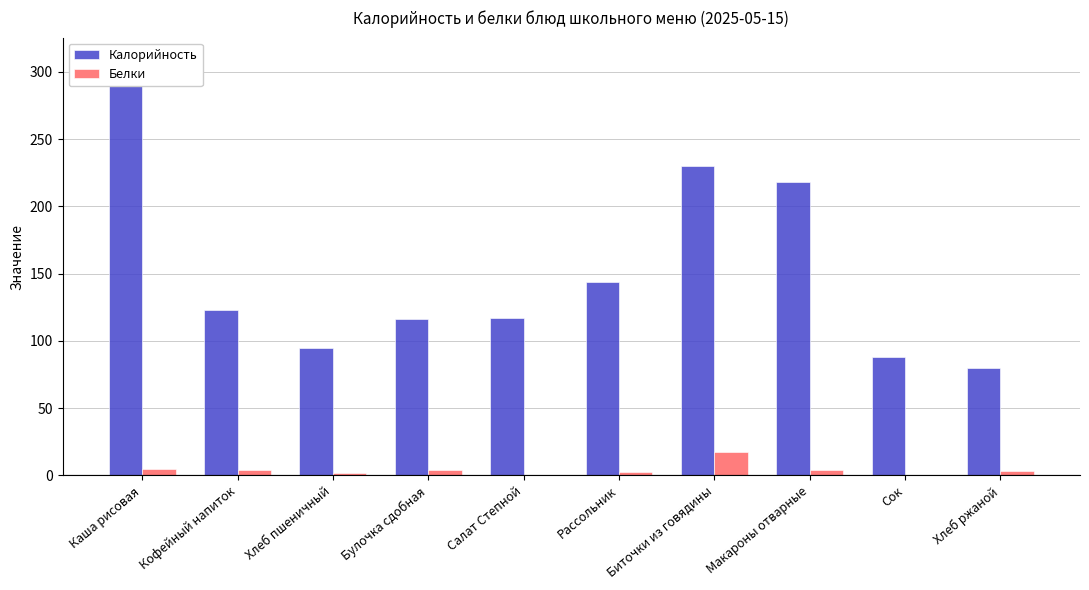

List the series in order of their overall mean, lowest first.

Белки, Калорийность